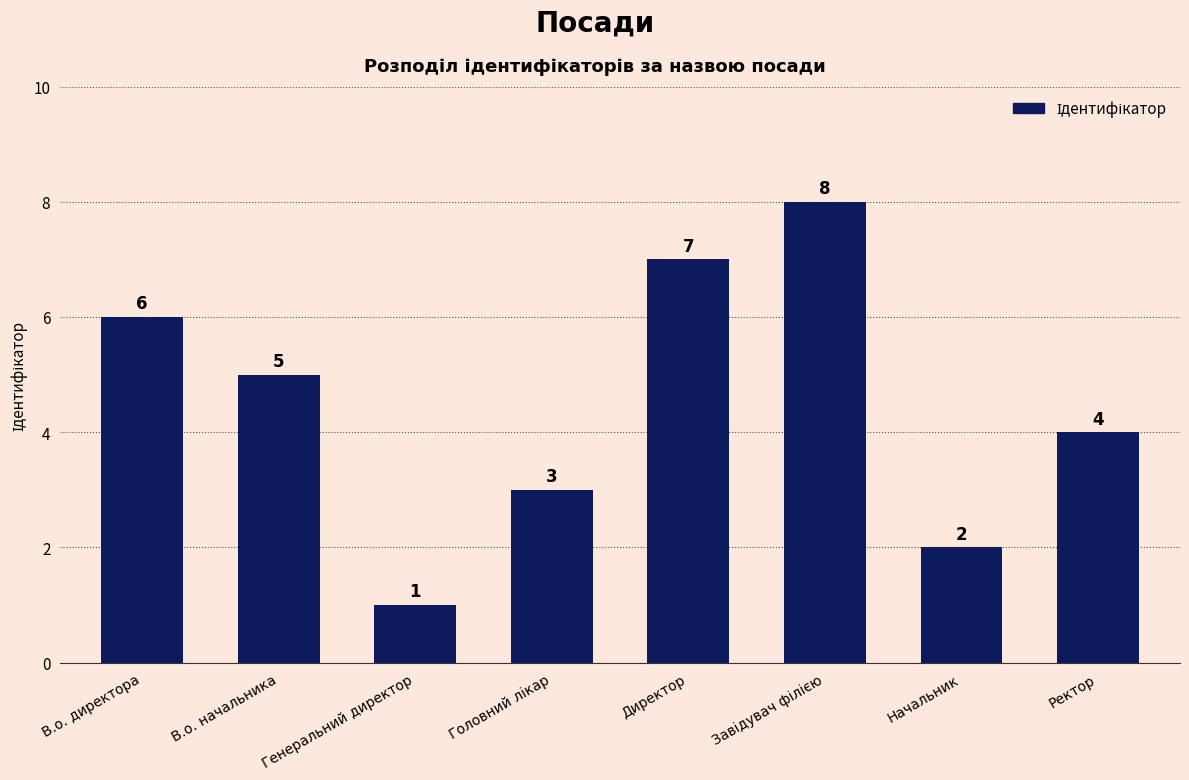

Read the value at Директор.

7